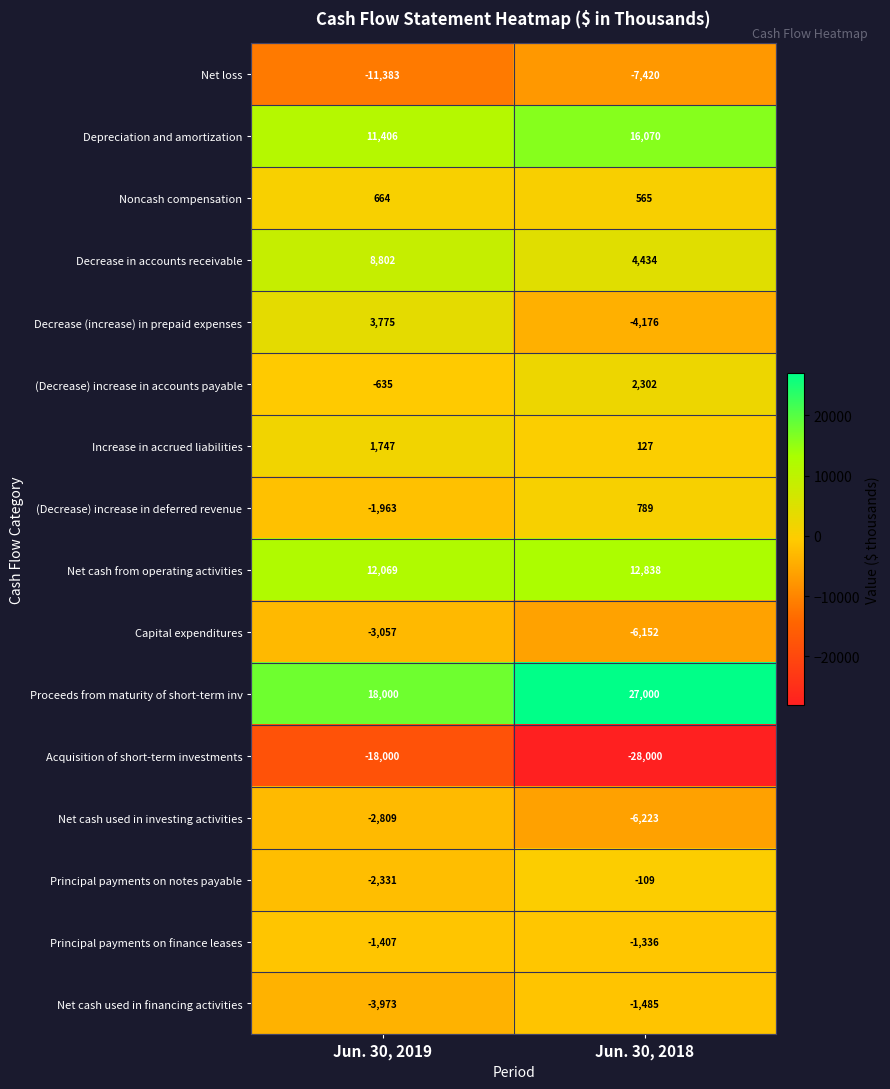

At Jun. 30, 2018, list the series in order from largest to smallest.

Proceeds from maturity of short-term inv, Depreciation and amortization, Net cash from operating activities, Decrease in accounts receivable, (Decrease) increase in accounts payable, (Decrease) increase in deferred revenue, Noncash compensation, Increase in accrued liabilities, Principal payments on notes payable, Principal payments on finance leases, Net cash used in financing activities, Decrease (increase) in prepaid expenses, Capital expenditures, Net cash used in investing activities, Net loss, Acquisition of short-term investments